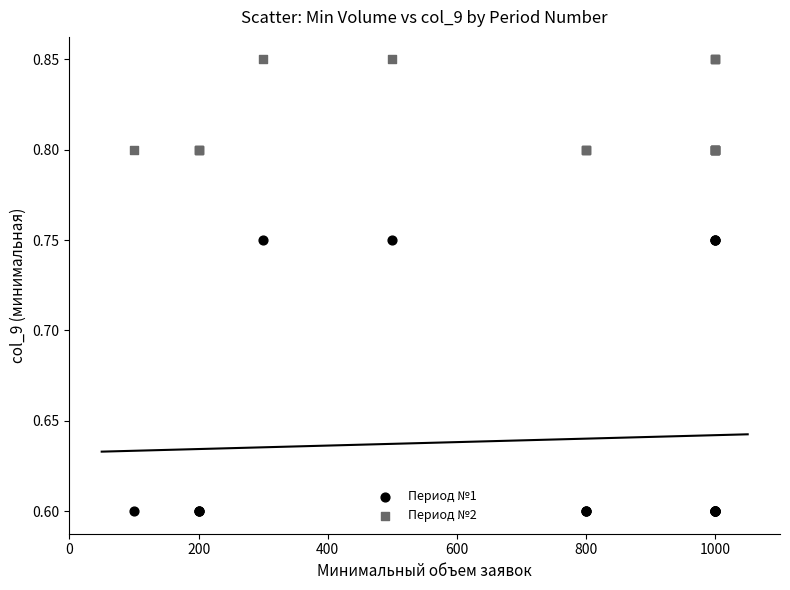

Which series reaches the minimum Y coordinate?

Период №1